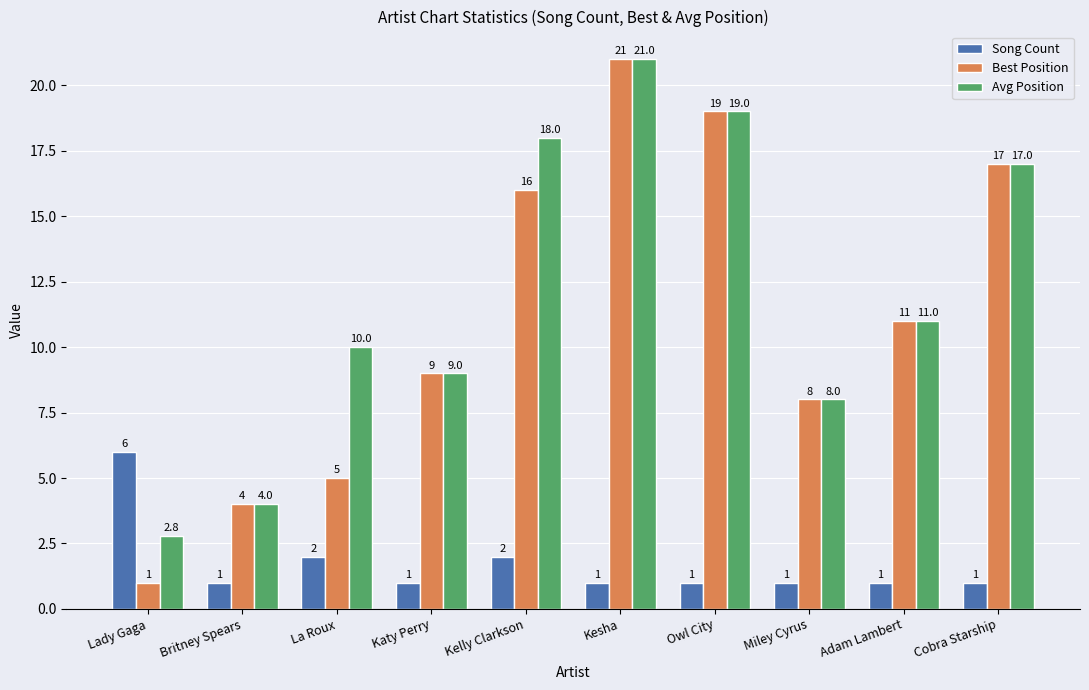

What is the label of the 8th bar from the left?

Miley Cyrus